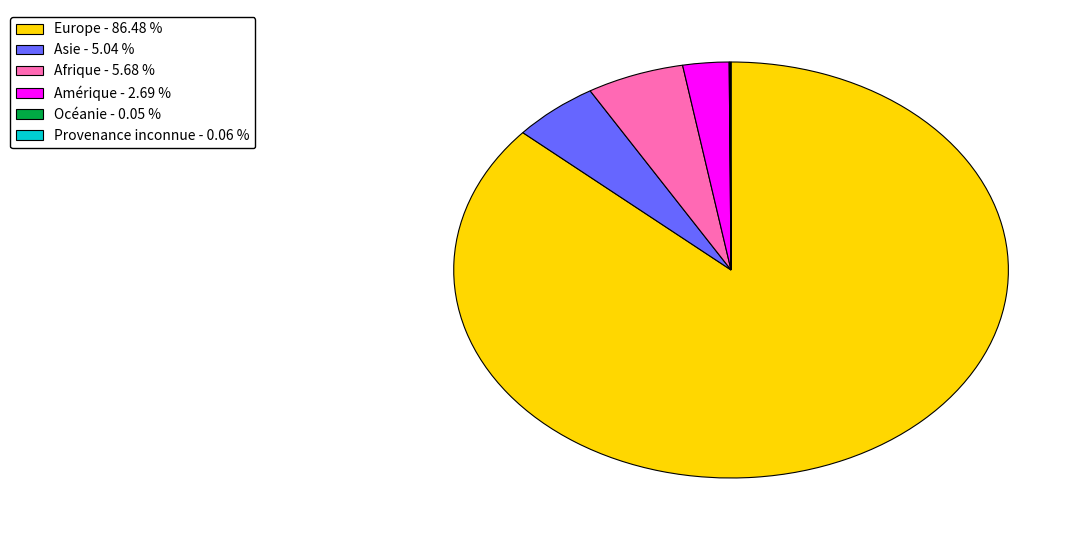

Which slice represents more than half of the pie?

Europe